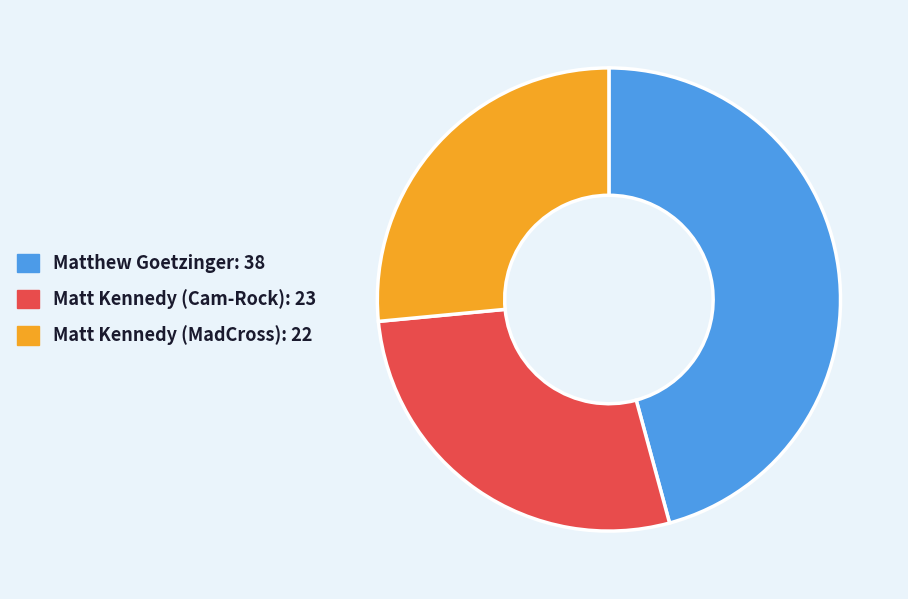

Is Matt Kennedy (MadCross): 22 the majority of the pie?

No